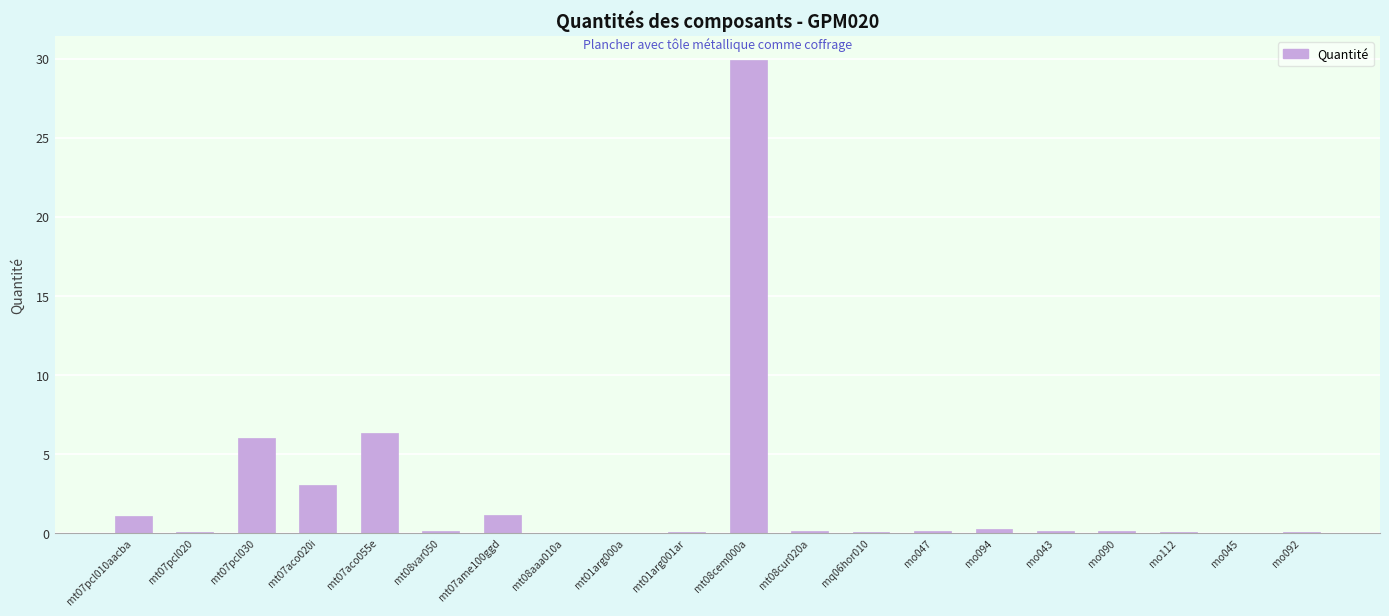

Are the bars horizontal?

No